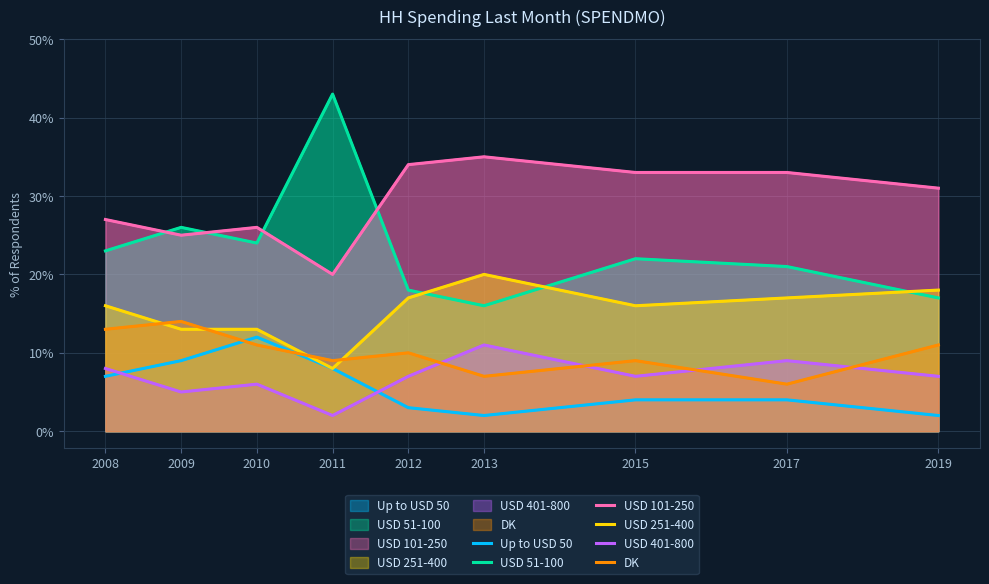

At which label is USD 101-250 closest to 27?

2008